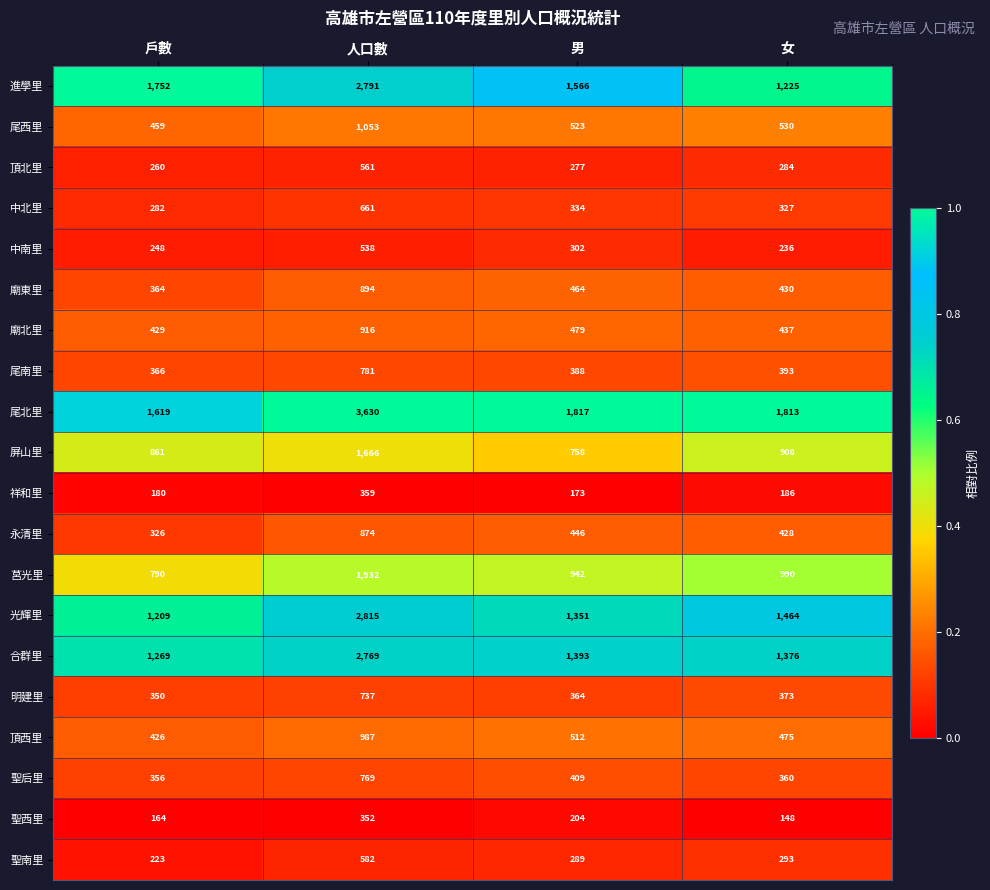

Where does the 合群里 series first go above 1393?

人口數